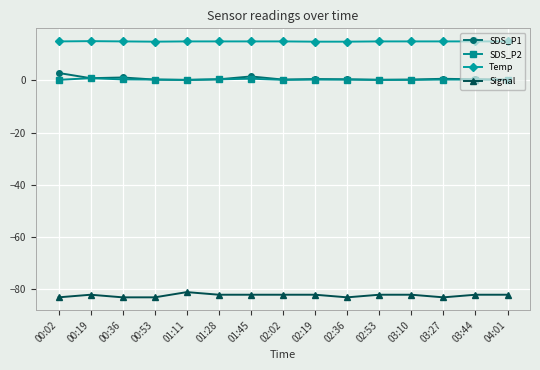

Is it true that Signal equals -47.1 at 00:36?

False